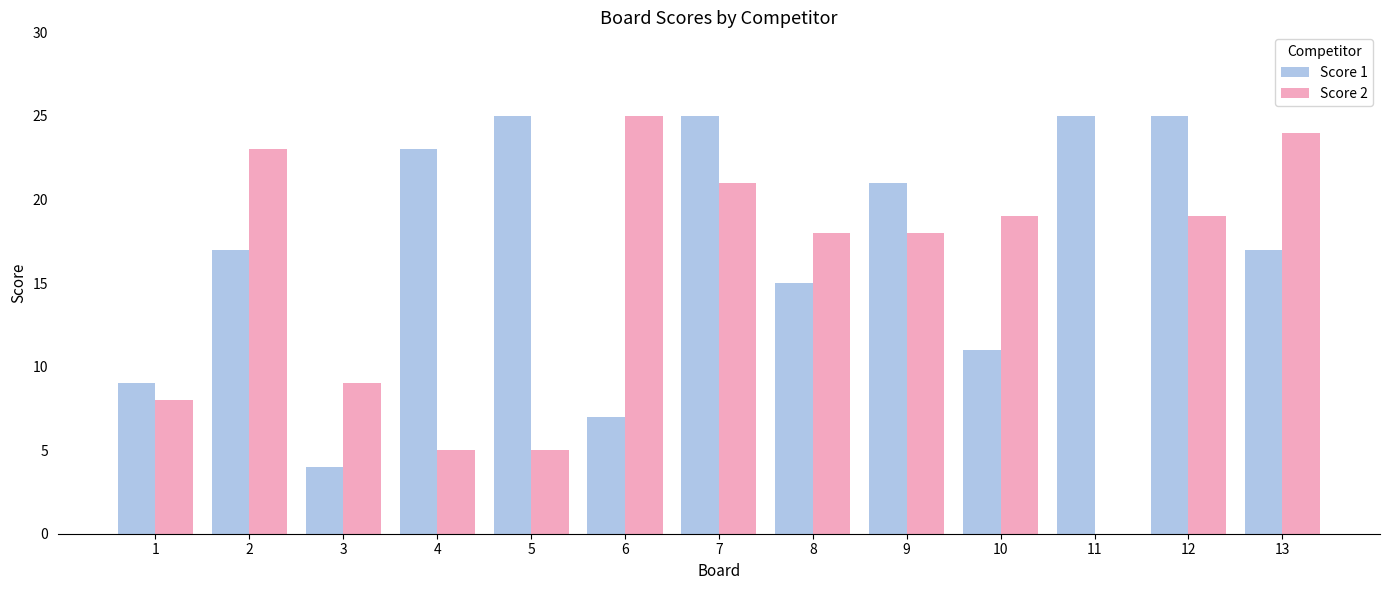

What is the difference between the Score 1 values at 6 and 1?

2